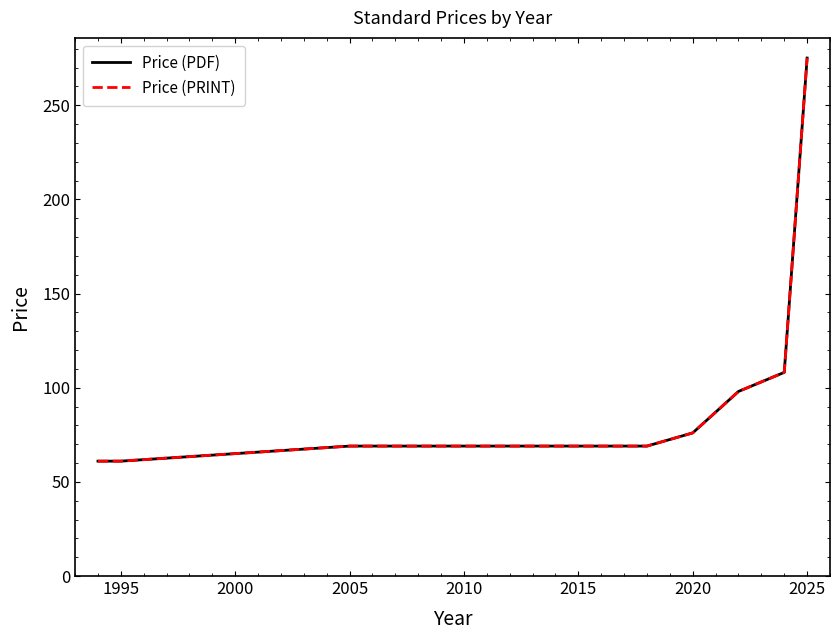

Does the chart display data point markers on the line(s)?

No